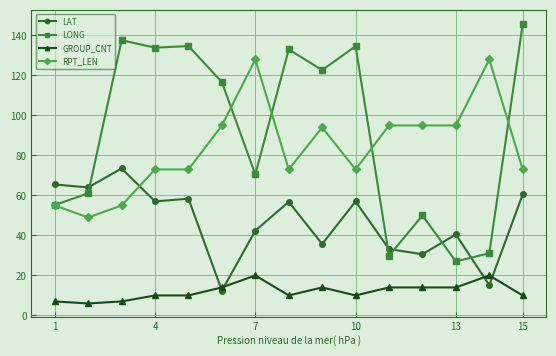

True or false: LAT has more than 0 interior local peaks.

True